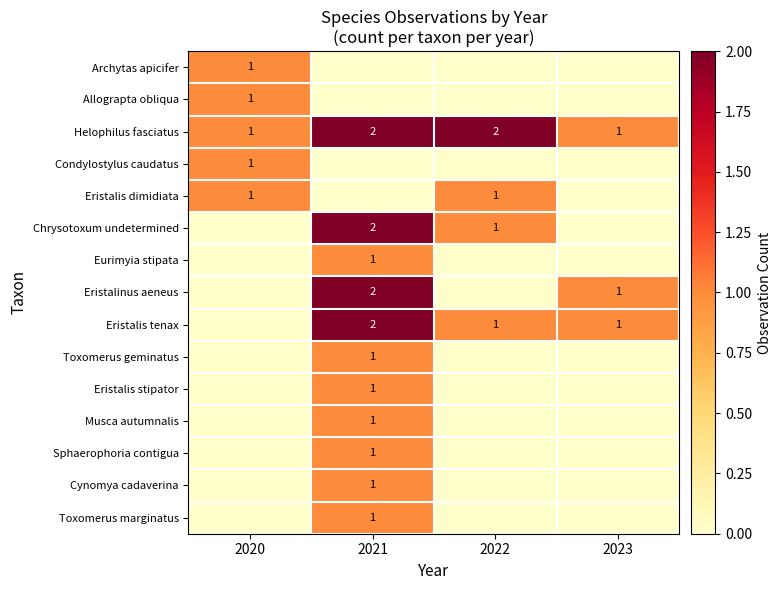

Which label corresponds to the largest value in the chart?

2021